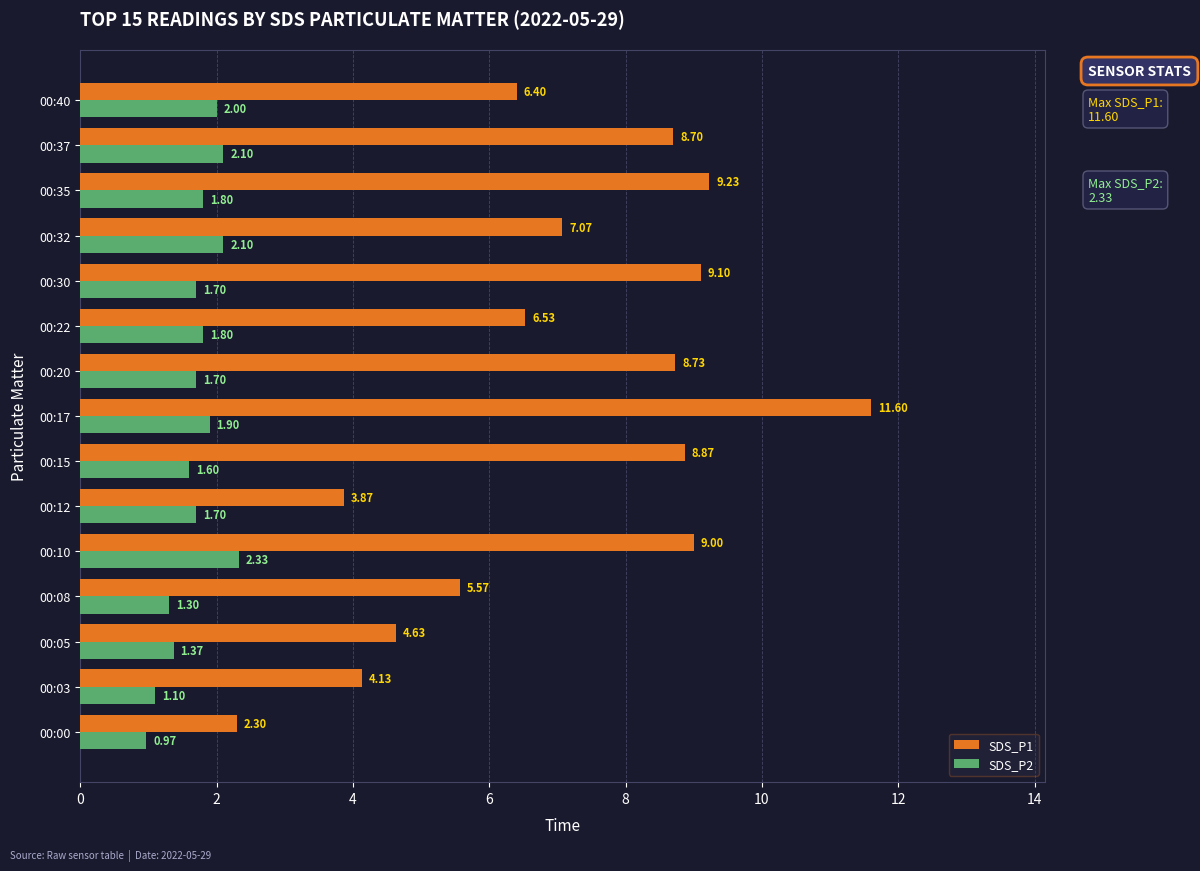

What is the average value of the SDS_P1 series?

7.0